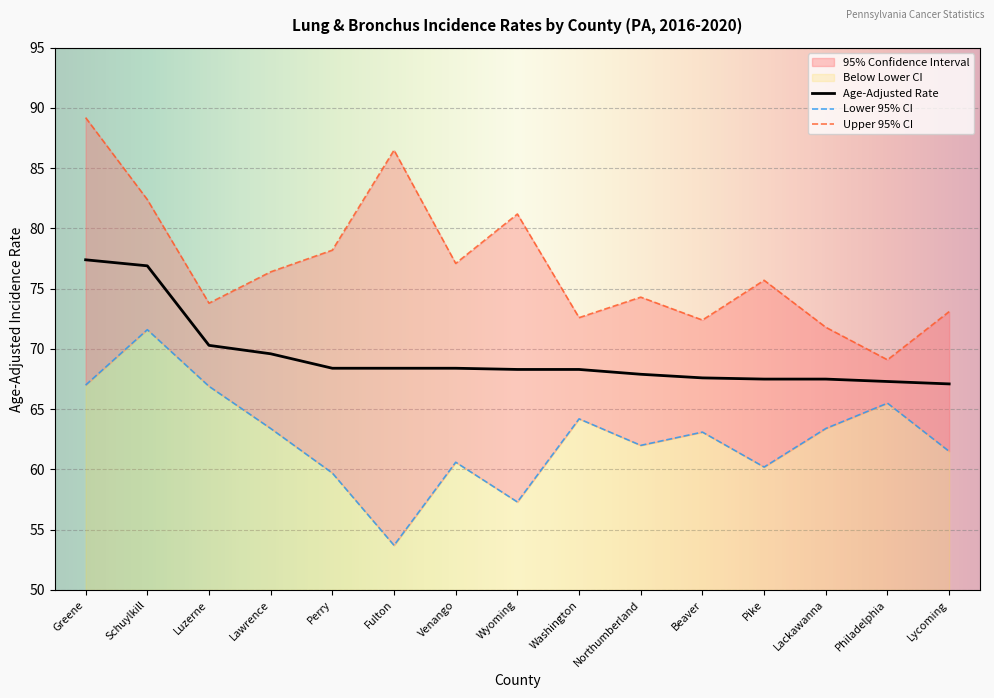

What is the total value across all series at Schuylkill?

230.9